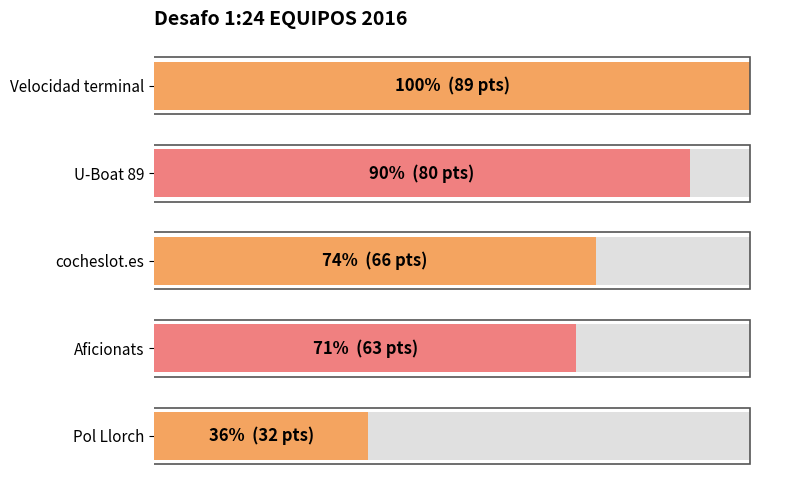

How many distinct data groups are displayed?

1